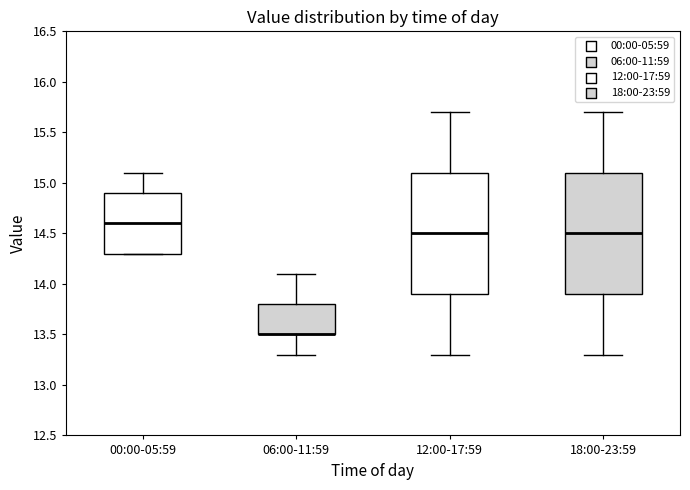

Reading left to right, read every box against the y-axis: the position of its median line, the range the box covers, and the ends of its whiskers. The values are not printed on the chart, so give them approximately, as read against the axis.

00:00-05:59: median 14.6, box 14.3 to 14.9, whiskers 14.3 to 15.1
06:00-11:59: median 13.5 (drawn on the box's lower edge), box 13.5 to 13.8, whiskers 13.3 to 14.1
12:00-17:59: median 14.5, box 13.9 to 15.1, whiskers 13.3 to 15.7
18:00-23:59: median 14.5, box 13.9 to 15.1, whiskers 13.3 to 15.7